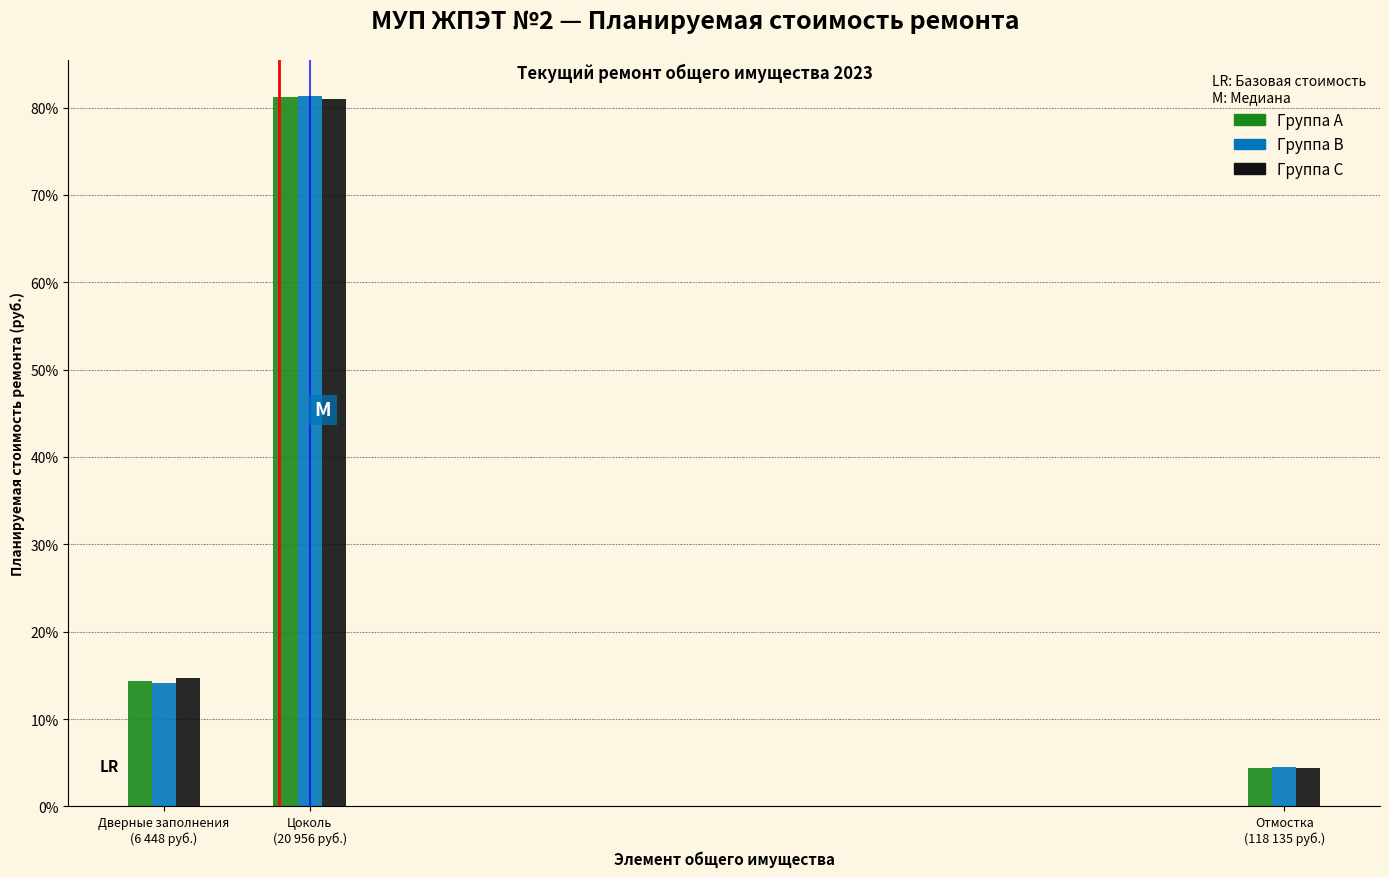

Reading right to left, transcribe all the data shown in this chart.

Группа A: 4.4	81.2	14.4
Группа B: 4.5	81.4	14.1
Группа C: 4.4	81.0	14.6